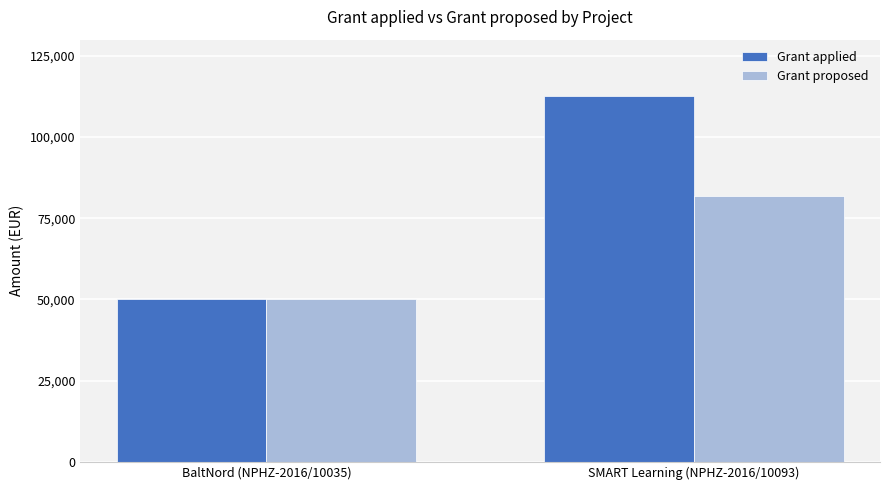

Which series changed the most between BaltNord (NPHZ-2016/10035) and SMART Learning (NPHZ-2016/10093)?

Grant applied